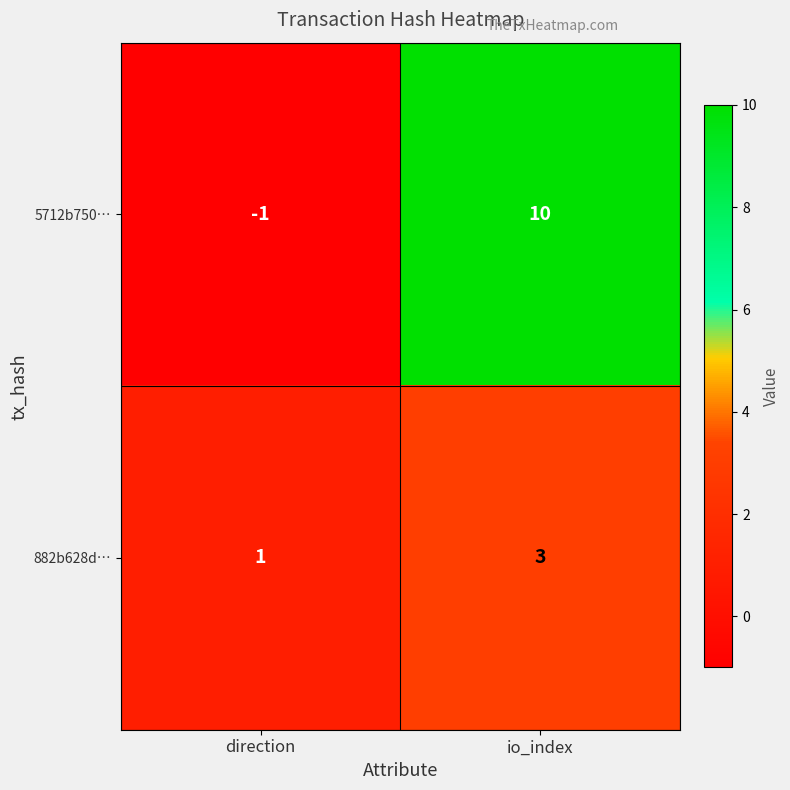

What is the sum of all 882b628d… values?

4